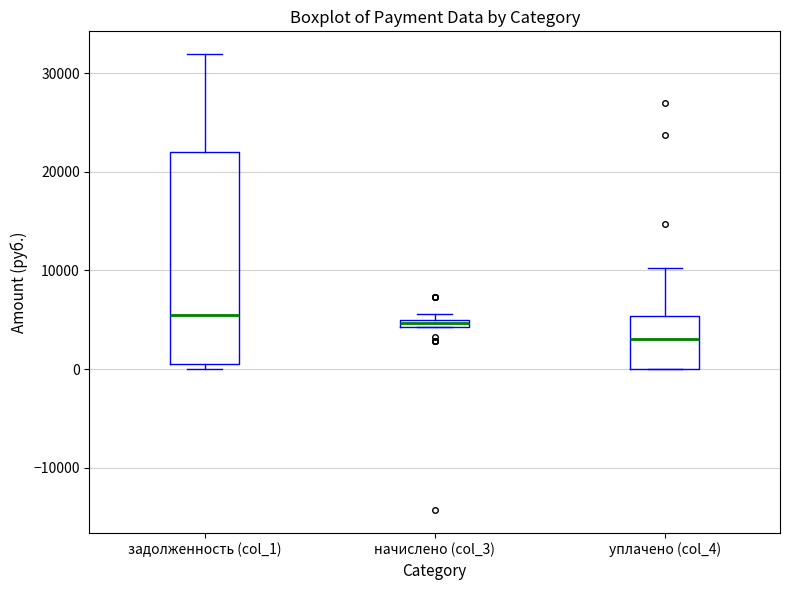

Comparing the boxes themselves (not the whiskers), which one is the tallest?

задолженность (col_1)